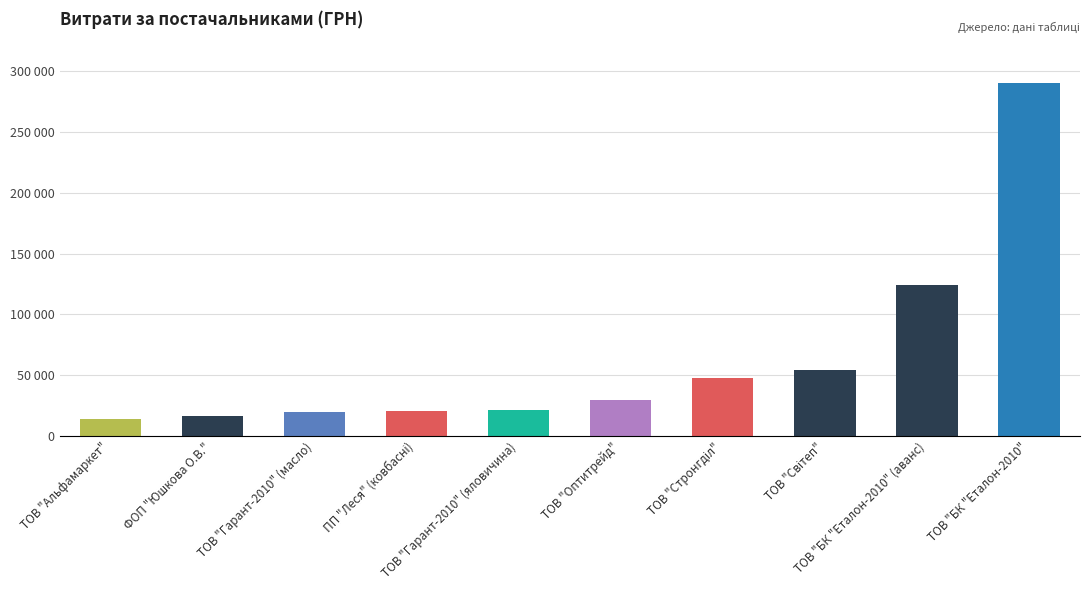

Are the bars horizontal?

No